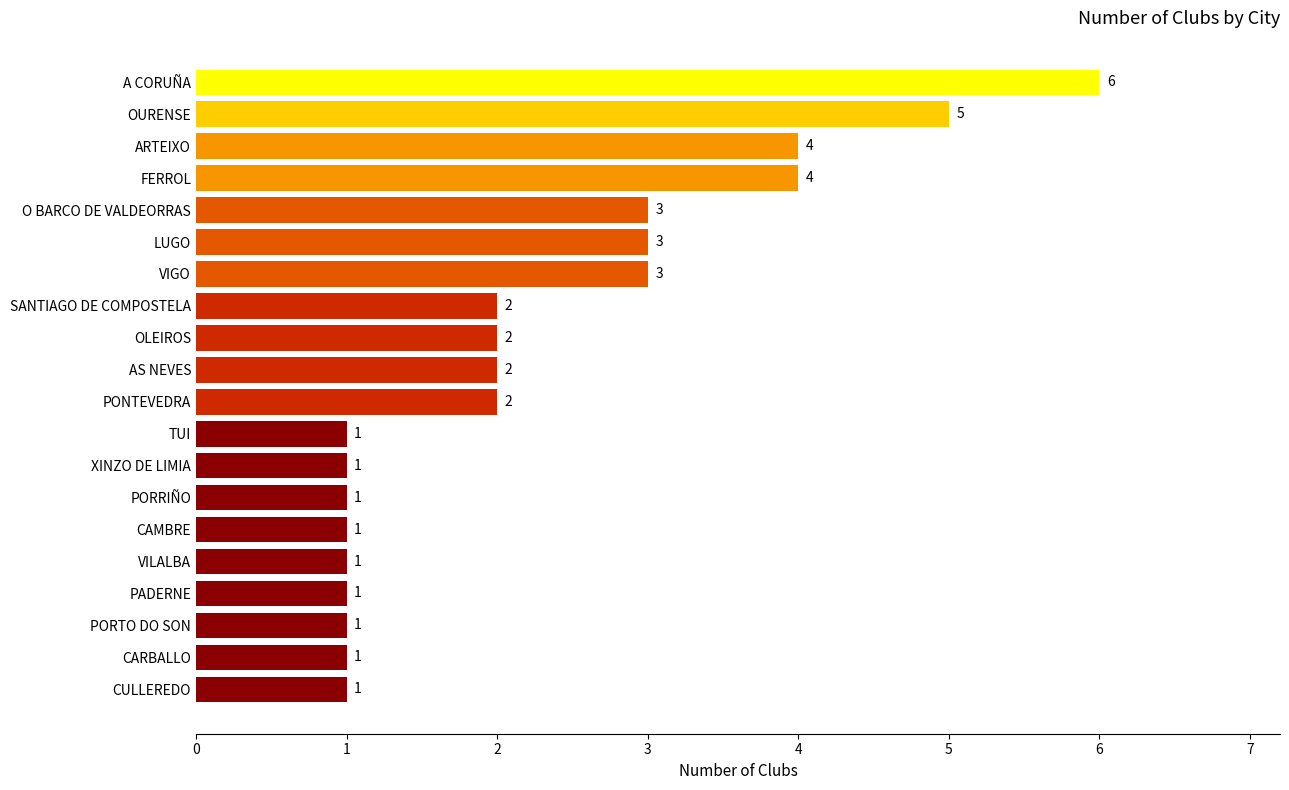

What is the sum of the values at VILALBA and VIGO?

4